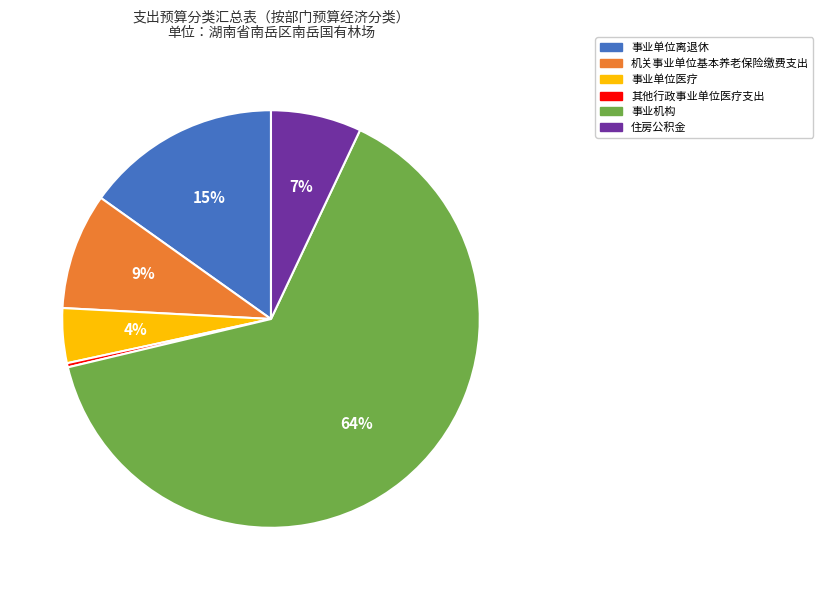

Which category has the smallest portion of the pie?

其他行政事业单位医疗支出